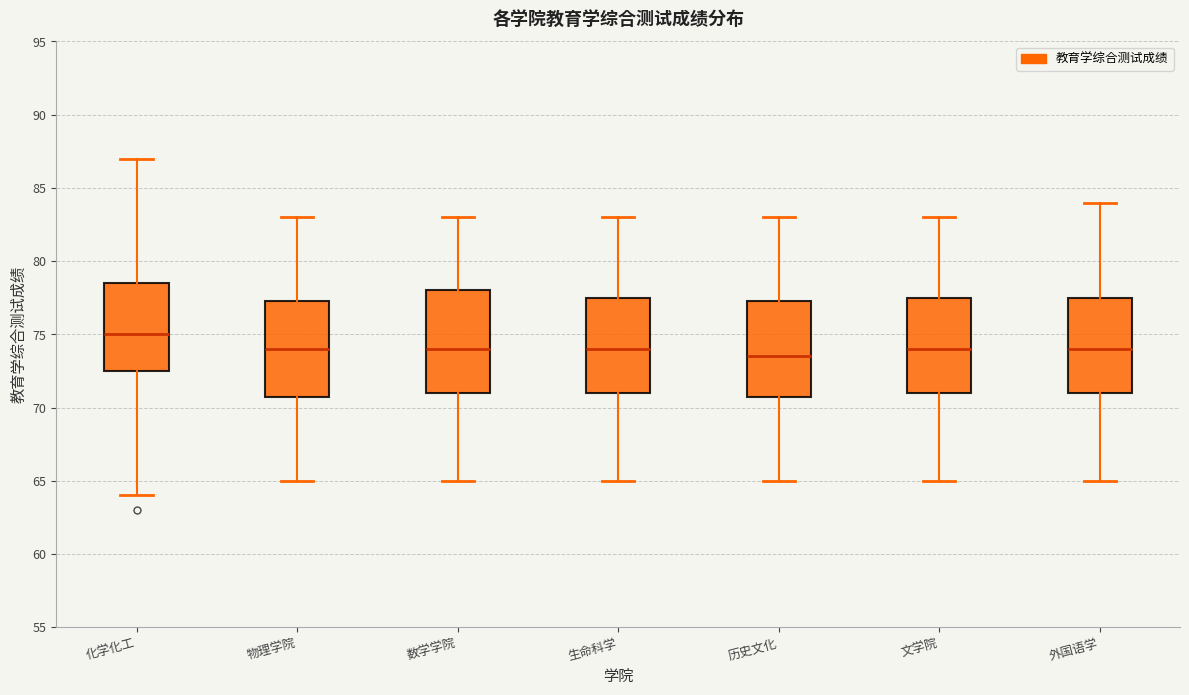

Which box is the tallest, from its lower edge to its upper edge?

数学学院